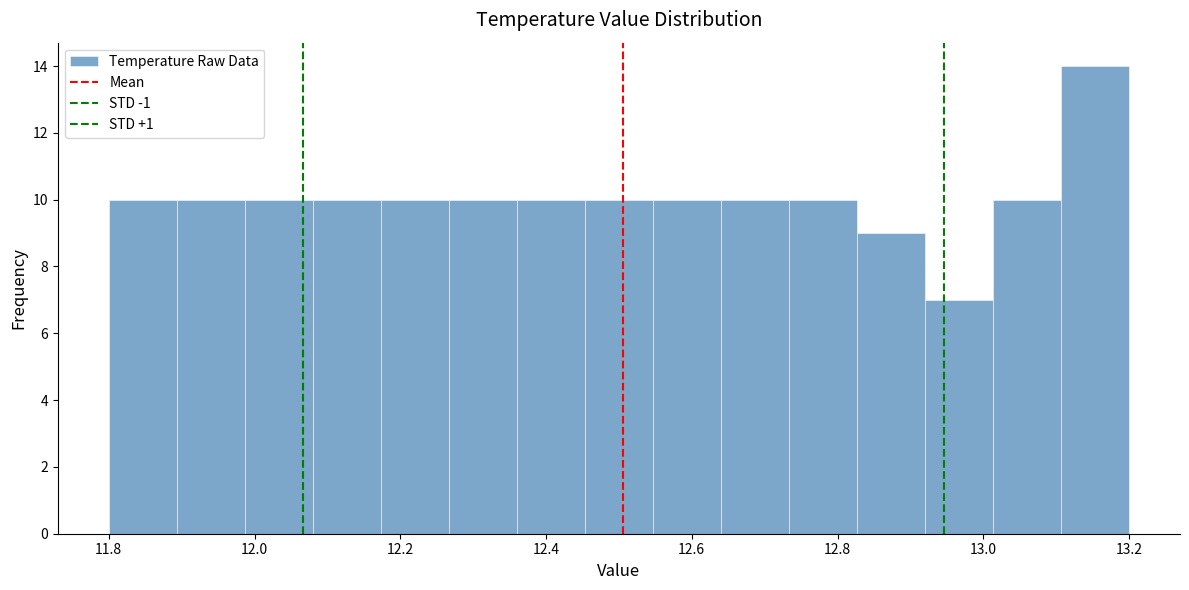

How tall is the bar that spans 11.80 to 11.90 on the x-axis? Neither the bar edges nor the heights are printed on the chart, so give them approximately, as read against the axes.

10